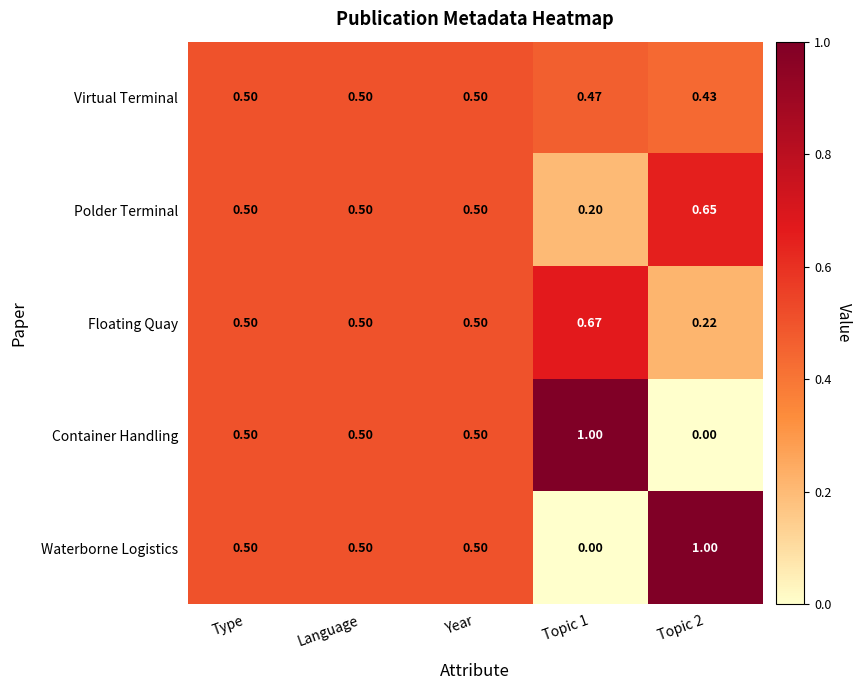

Is the value of Container Handling at Topic 2 greater than the value of Virtual Terminal at Language?

No